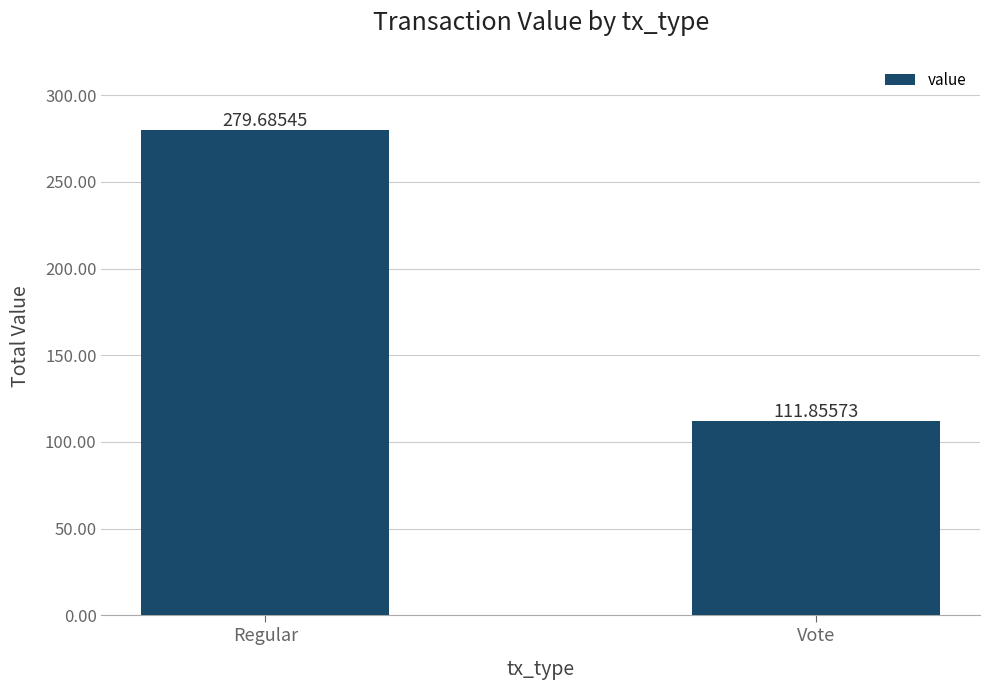

What is the label of the 2nd bar from the right?

Regular